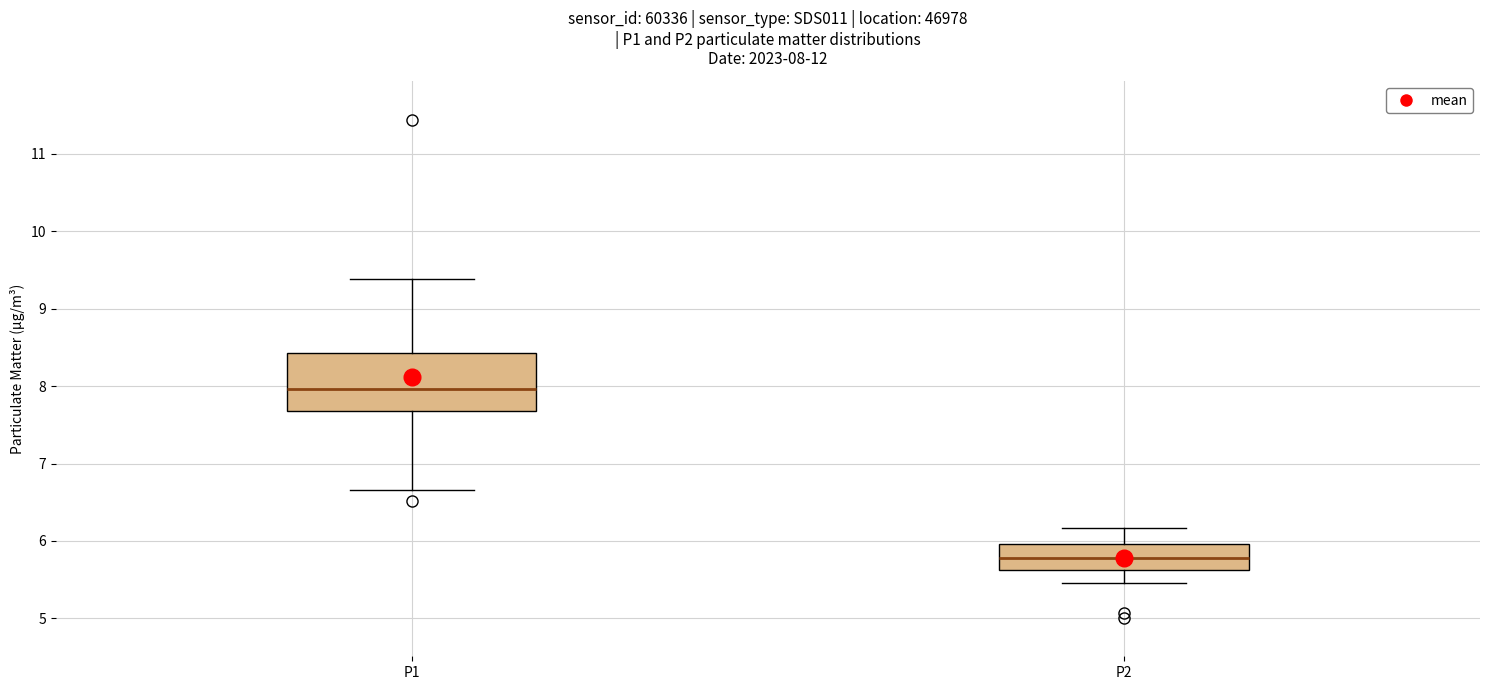

Which box's median line is the highest?

P1